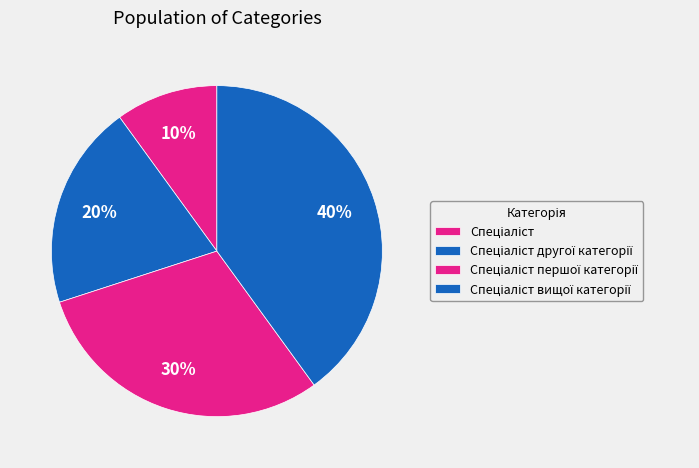

What is the ratio of the value at Спеціаліст другої категорії to the value at Спеціаліст першої категорії?

0.7